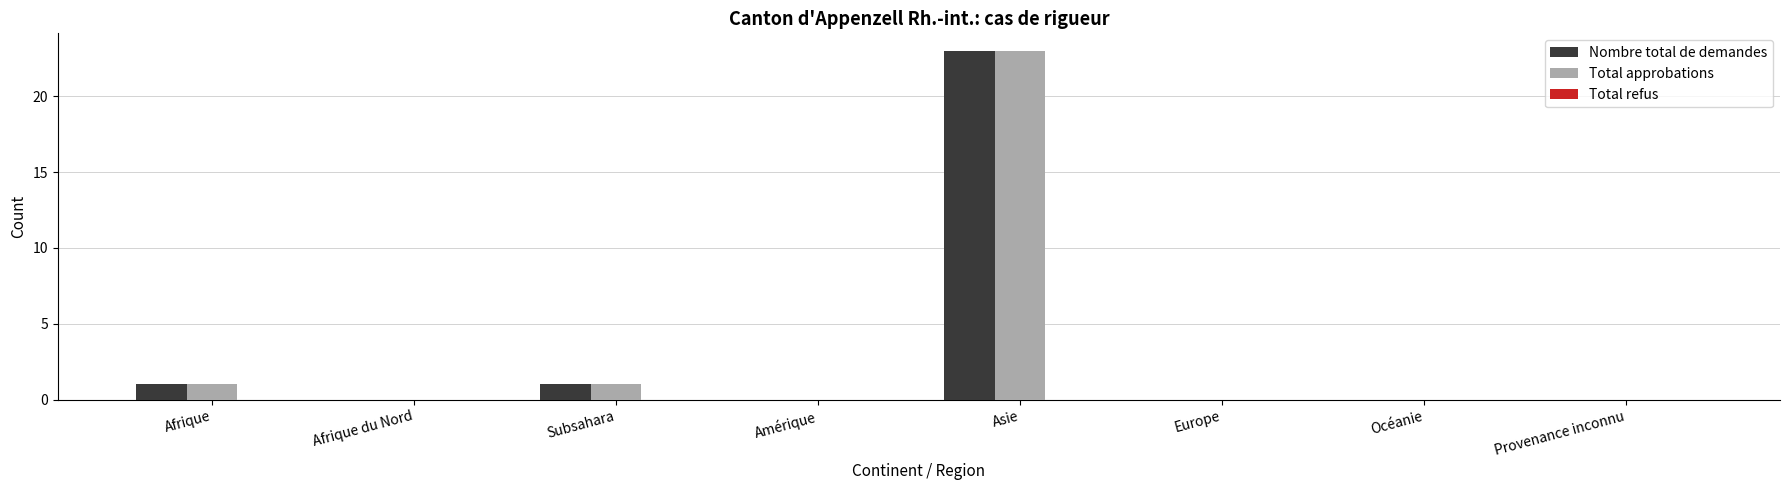

Count the number of categories in the chart.

8